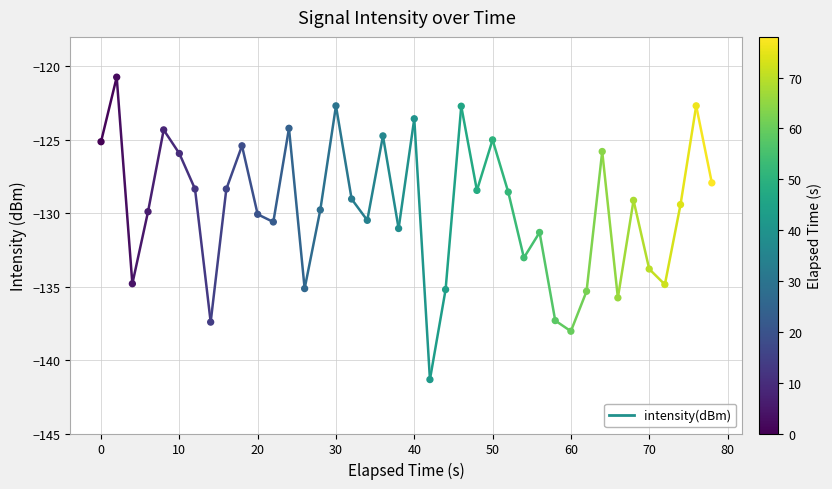

What is the range of Y values (max minus min)?

20.6